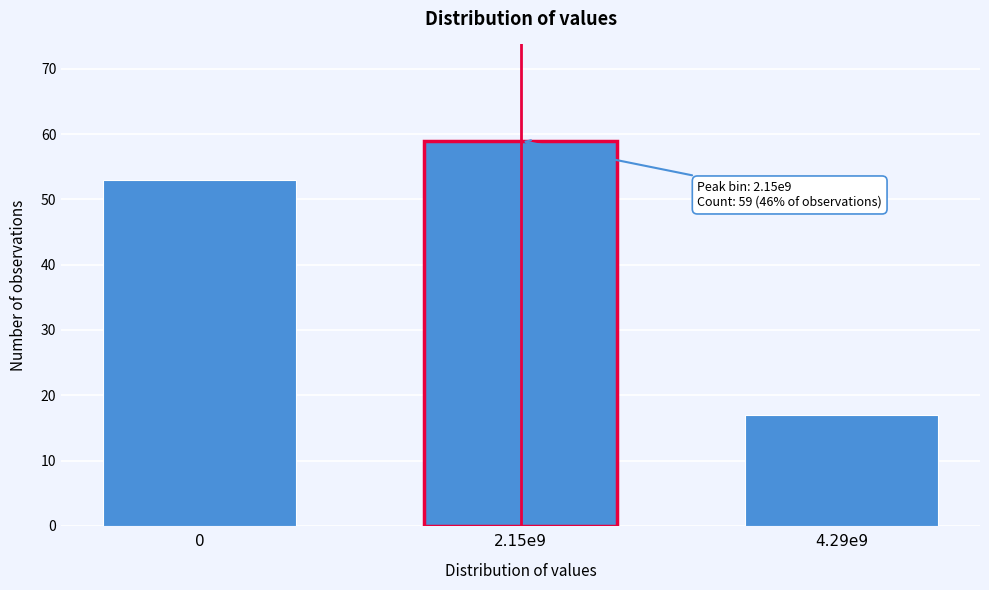

Reading left to right, transcribe all the data shown in this chart.

0=53	2.15e9=59	4.29e9=17